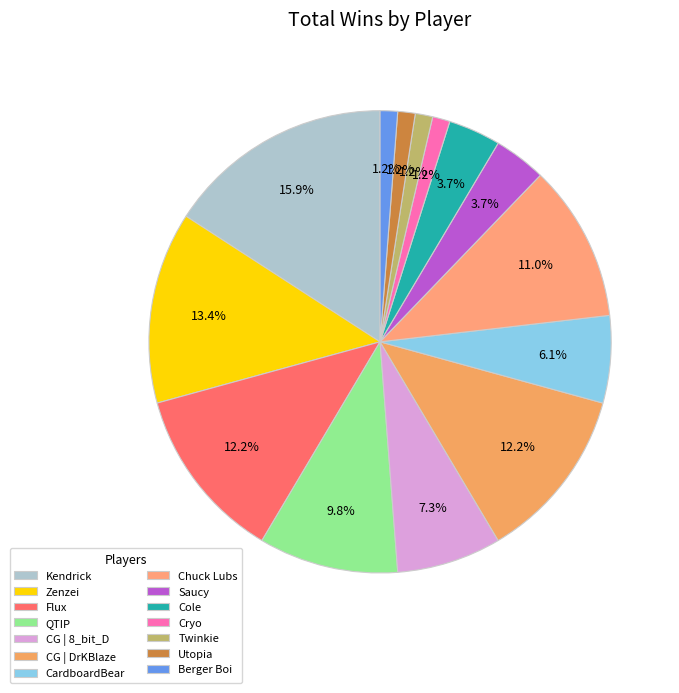

Is it true that Cole is 4% of the pie?

True